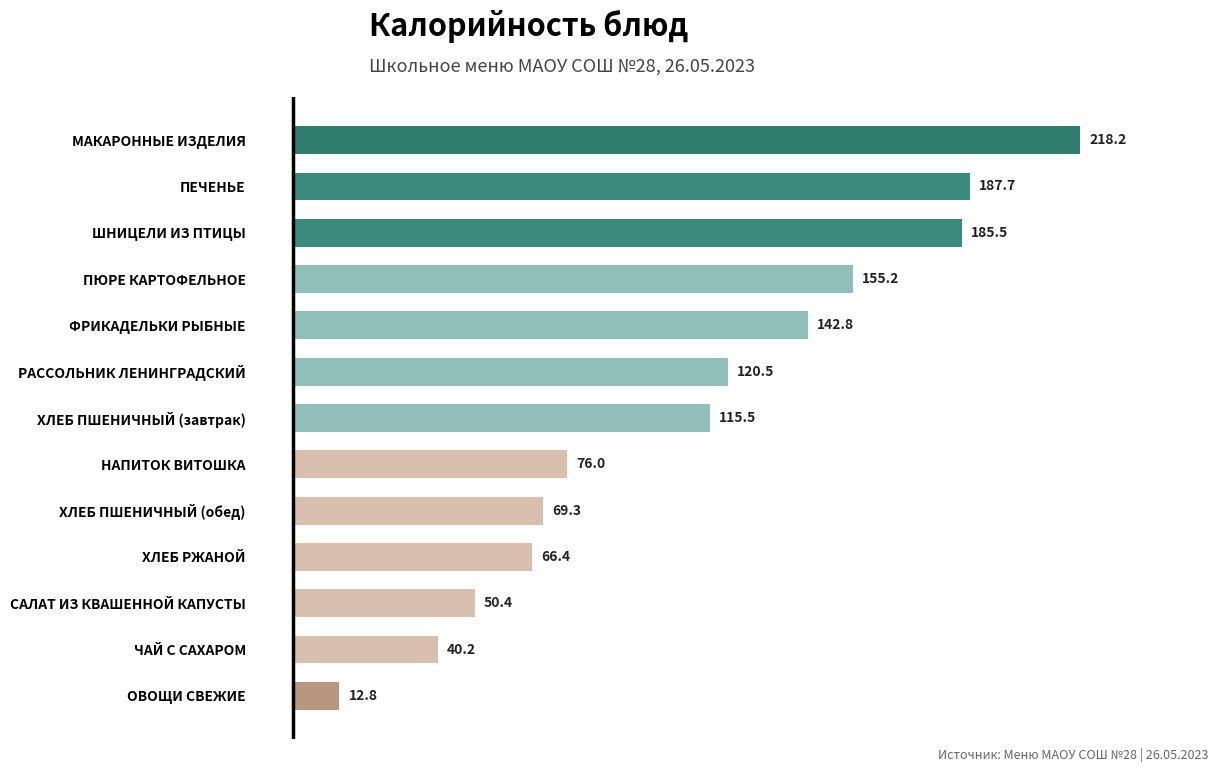

At which category does the chart reach its minimum across all series?

ОВОЩИ СВЕЖИЕ